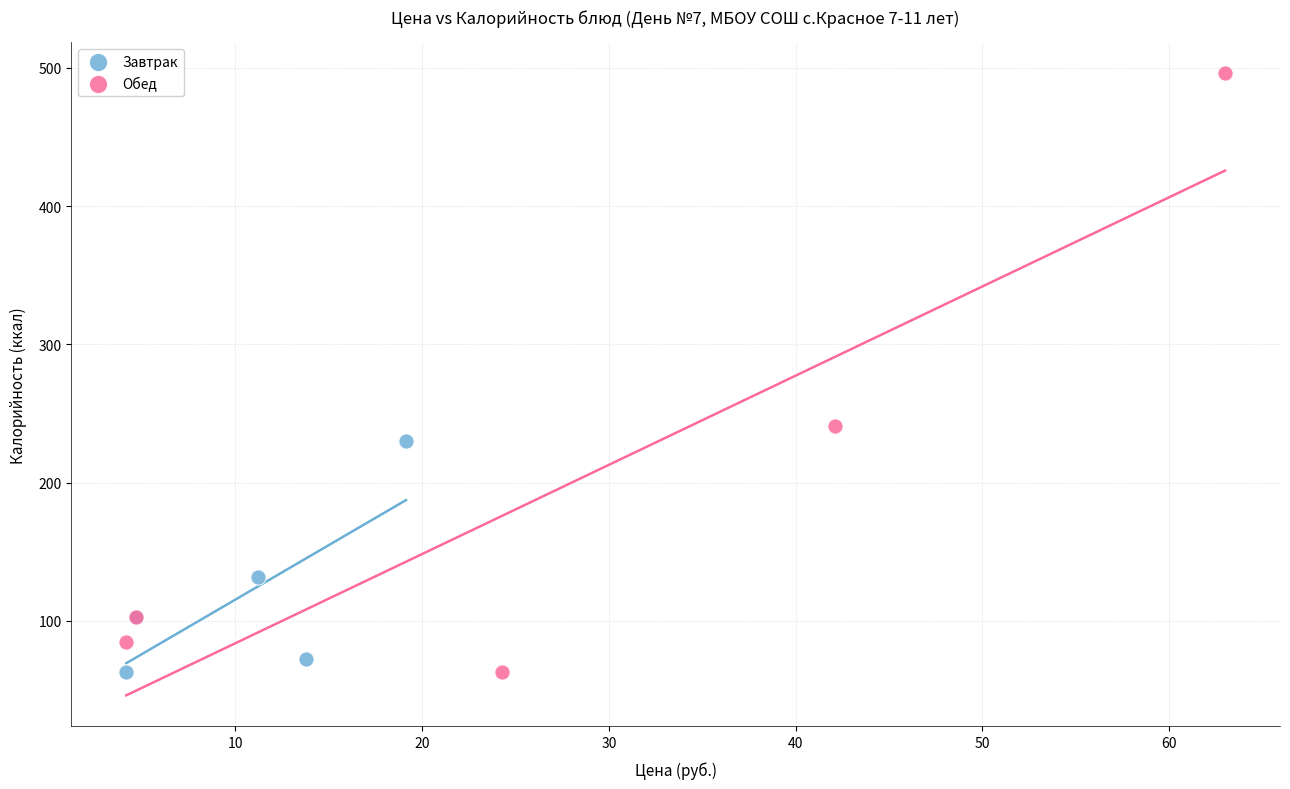

Which series reaches the maximum Y coordinate?

Обед